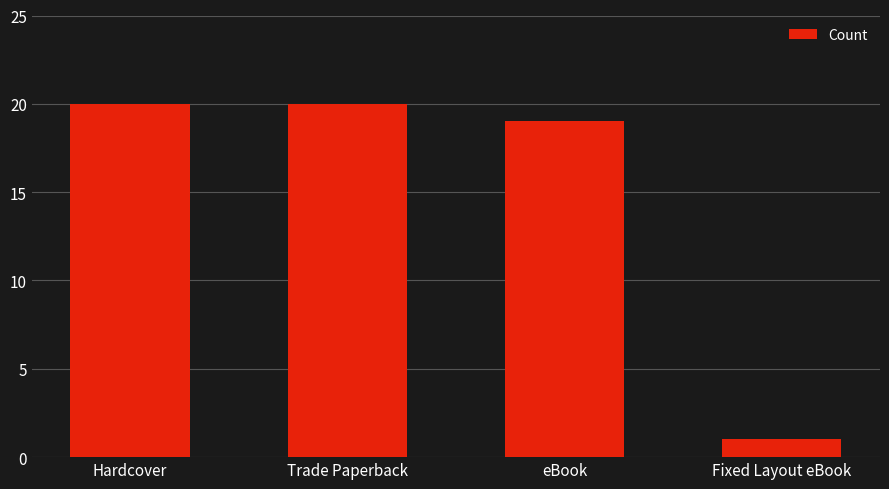

What is the change in value from Trade Paperback to Fixed Layout eBook?

-19